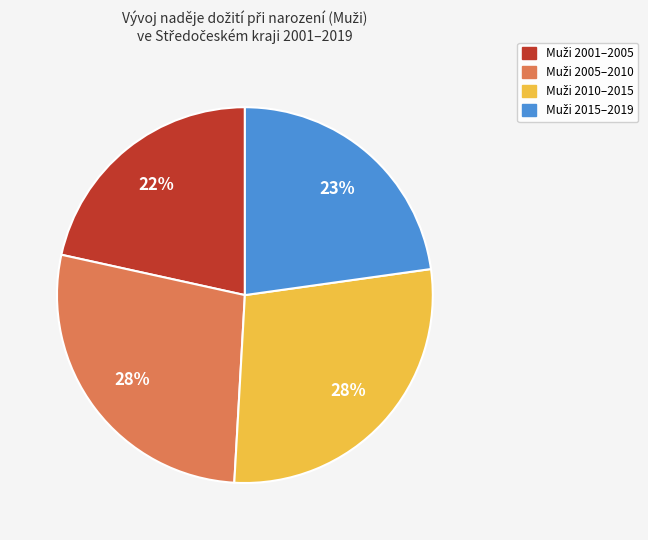

Does any single category account for the majority?

No